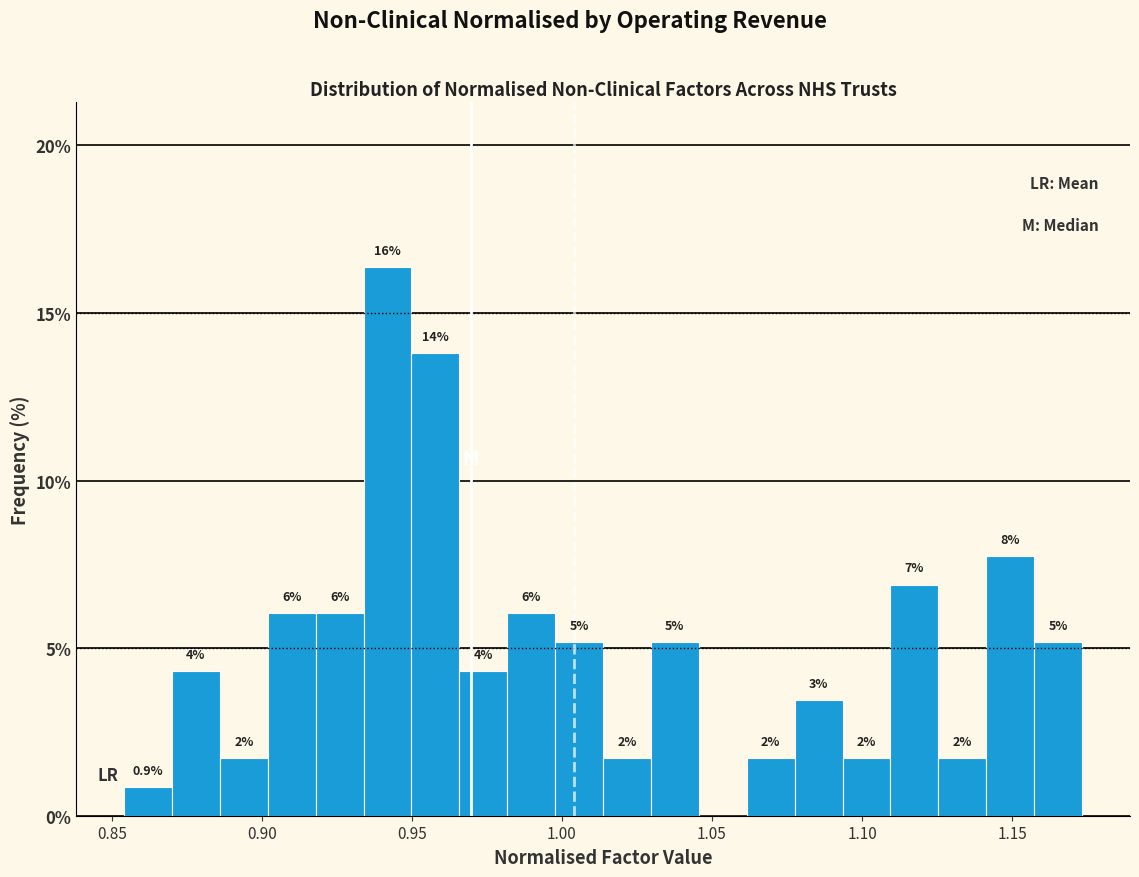

Around what value on the x-axis is the tallest bar? Give the approximate position of its centre, as read against the axis.

0.940